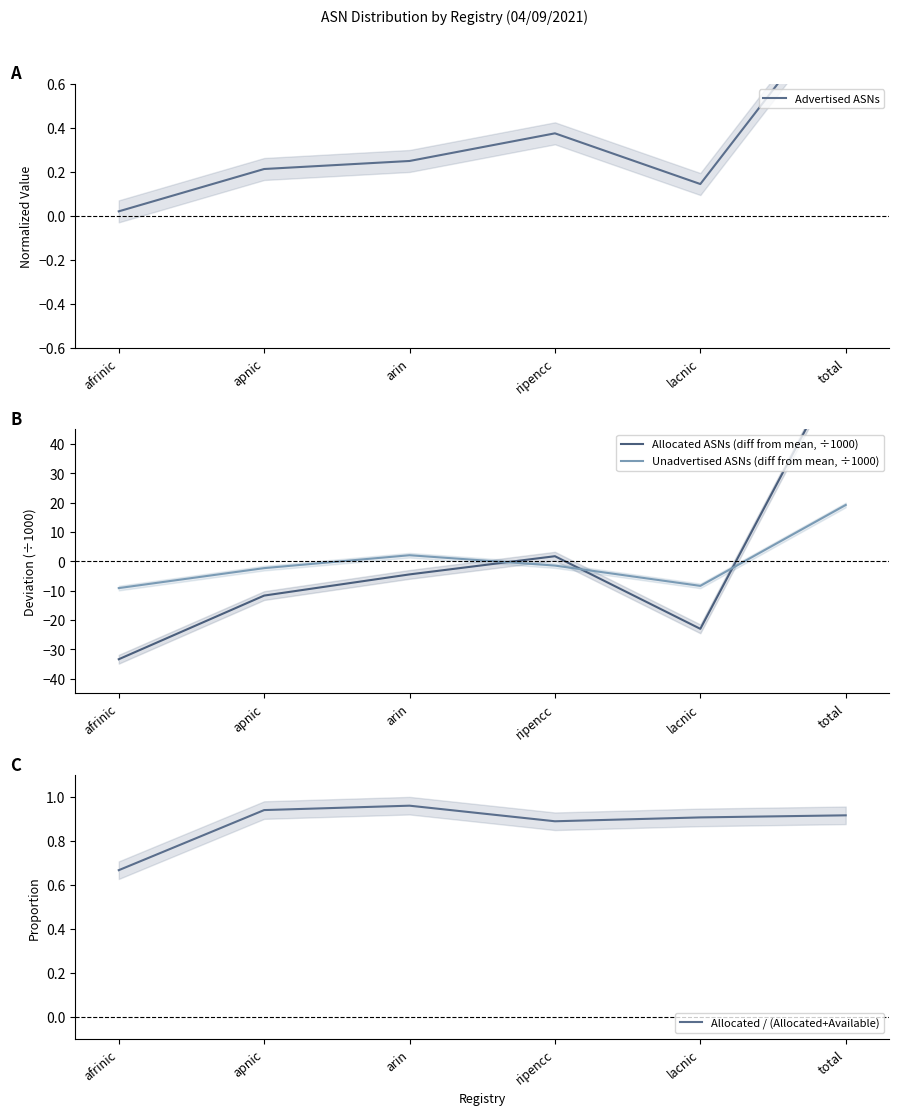

Where is the first local maximum for Allocated / (Allocated+Available)?

arin